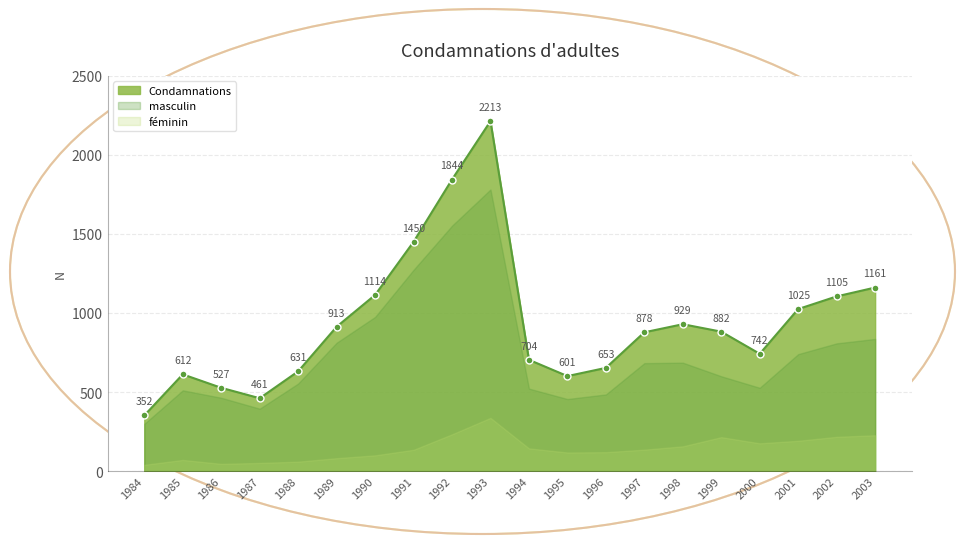

True or false: masculin and féminin cross at least once.

False